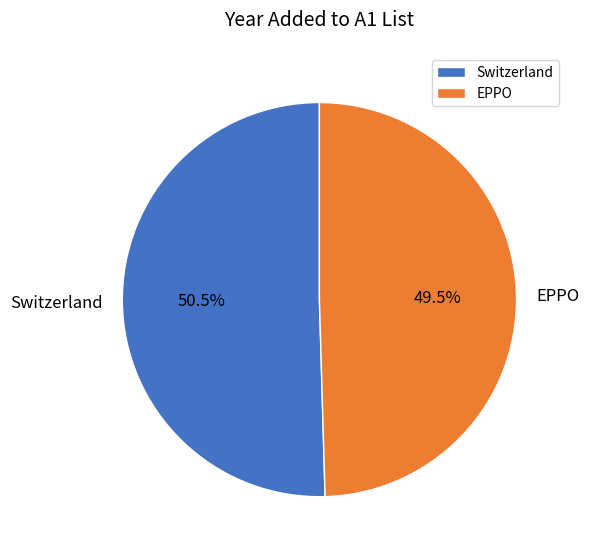

What is the ratio of the value at EPPO to the value at Switzerland?

1.0